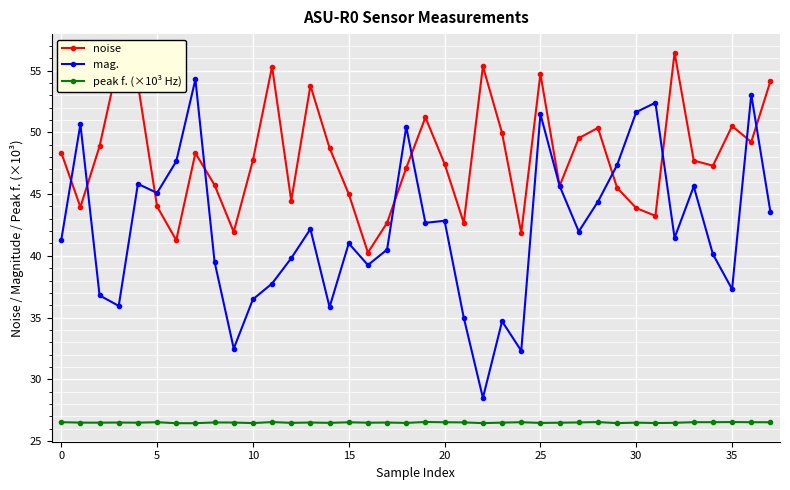

What is the difference between the maximum and minimum values in the mag. series?

25.8